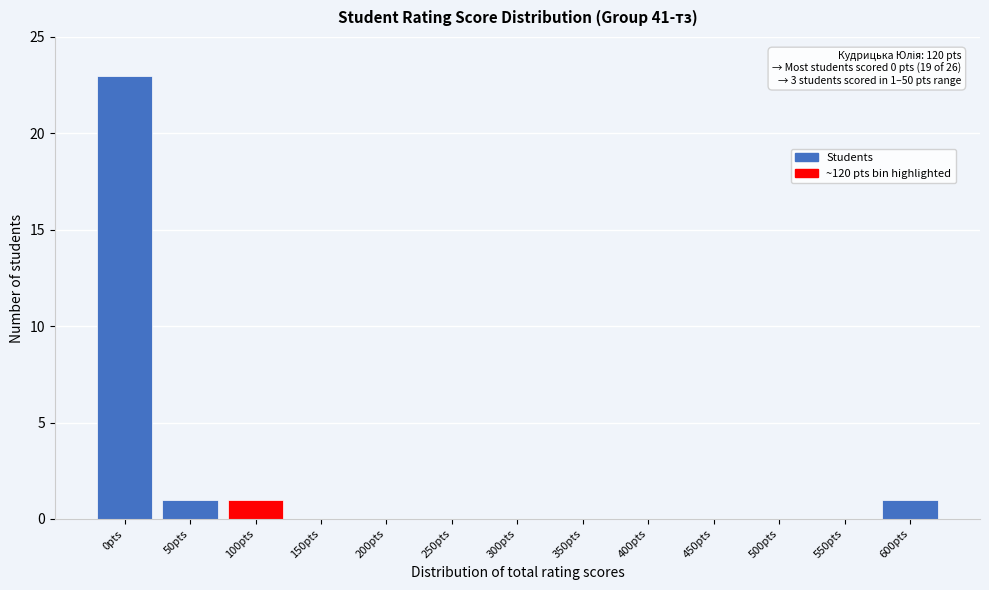

Reading left to right, list all the values displayed in this chart.

0pts=23	50pts=1	100pts=1	150pts=0	200pts=0	250pts=0	300pts=0	350pts=0	400pts=0	450pts=0	500pts=0	550pts=0	600pts=1